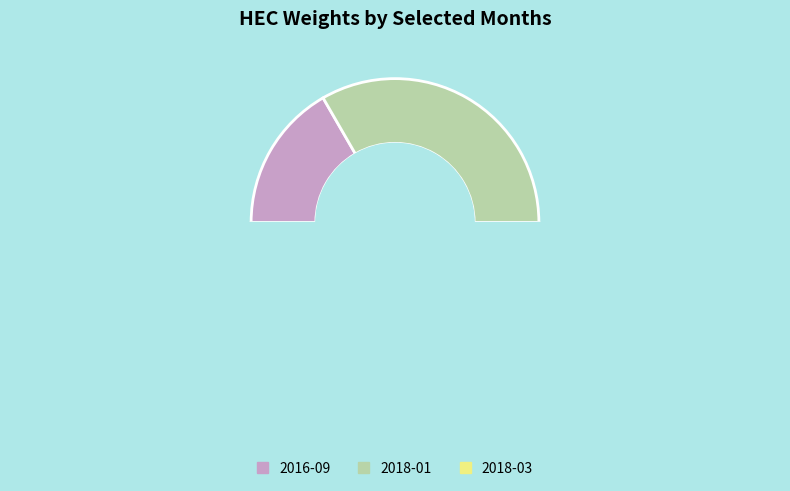

To the nearest percent, what is the combined percentage of 2018-01 and 2018-03?

83%